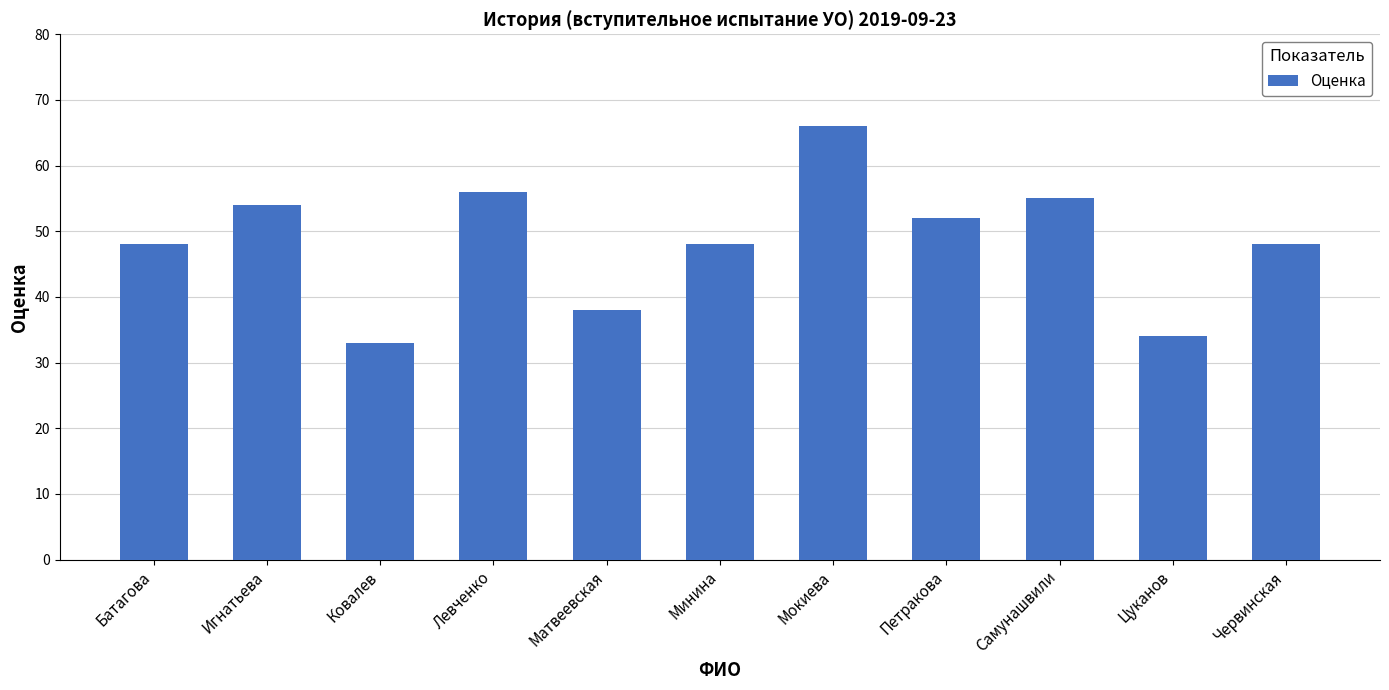

What position from the right is Игнатьева?

10